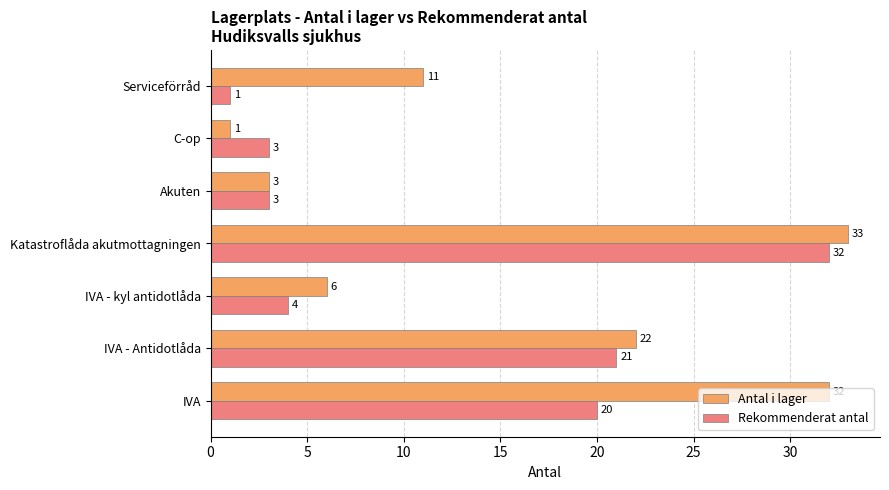

What is the difference between the Rekommenderat antal values at IVA and Katastroflåda akutmottagningen?

12